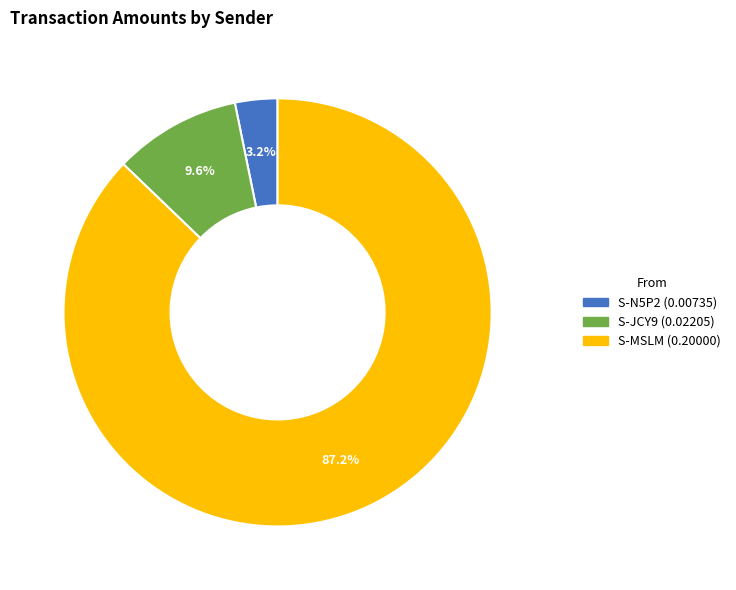

Is there any slice that represents more than half of the pie?

Yes